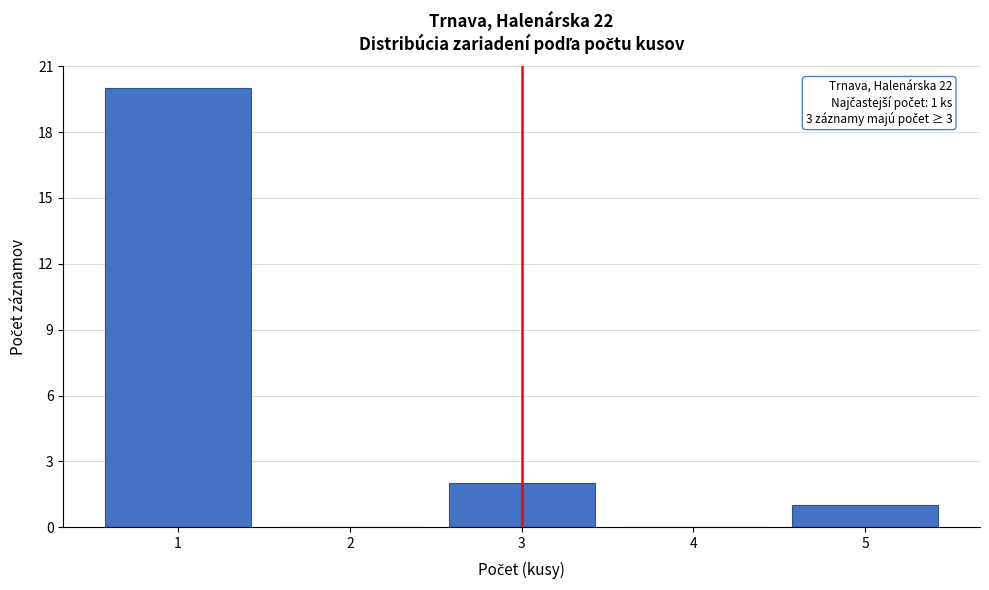

Reading left to right, what are all the values shown in this chart?

1=20	2=0	3=2	4=0	5=1